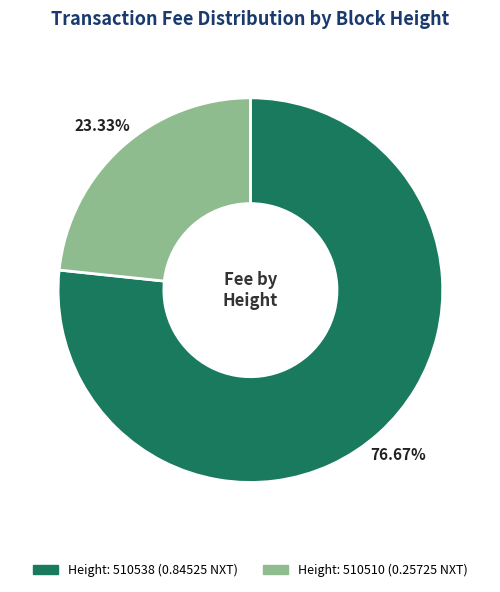

Is there a majority slice in this chart?

Yes